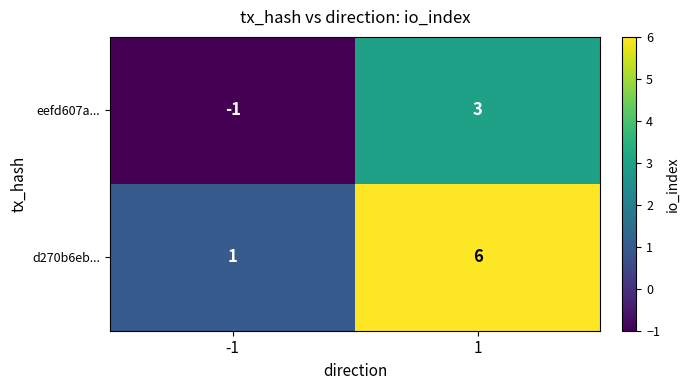

Is it true that eefd607a... equals -1 at -1?

True